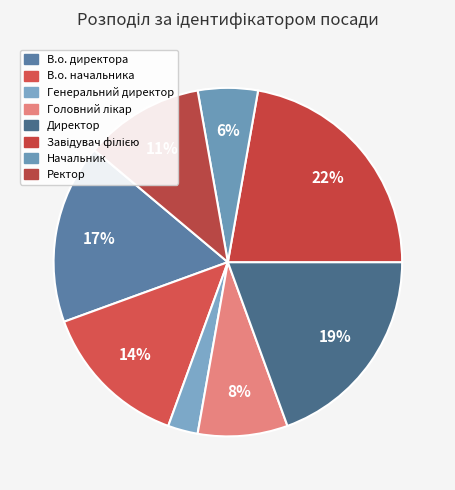

What percentage is the Ректор slice, to the nearest percent?

11%